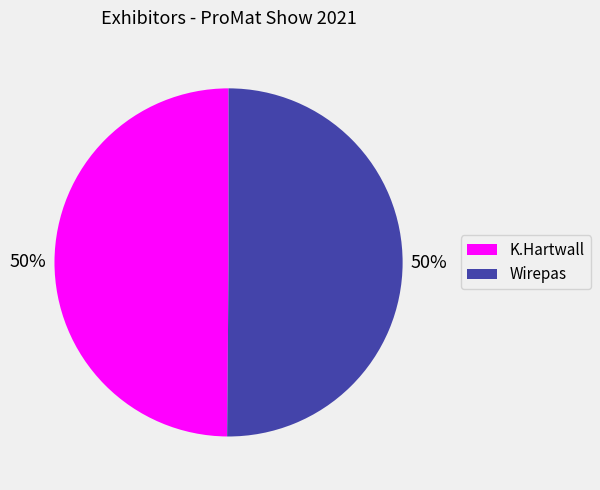

To the nearest percent, what portion does Wirepas represent?

50%